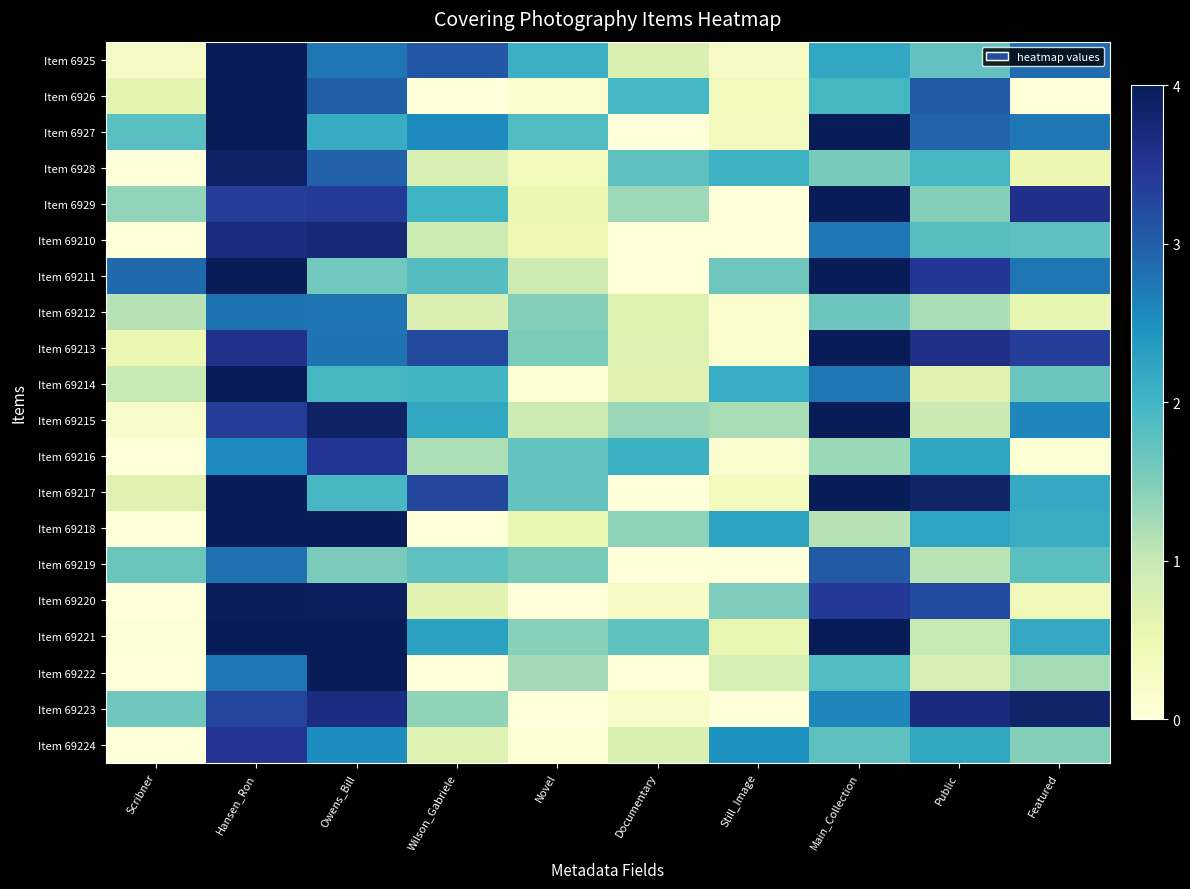

At how many categories does at least one series exceed 0?

10